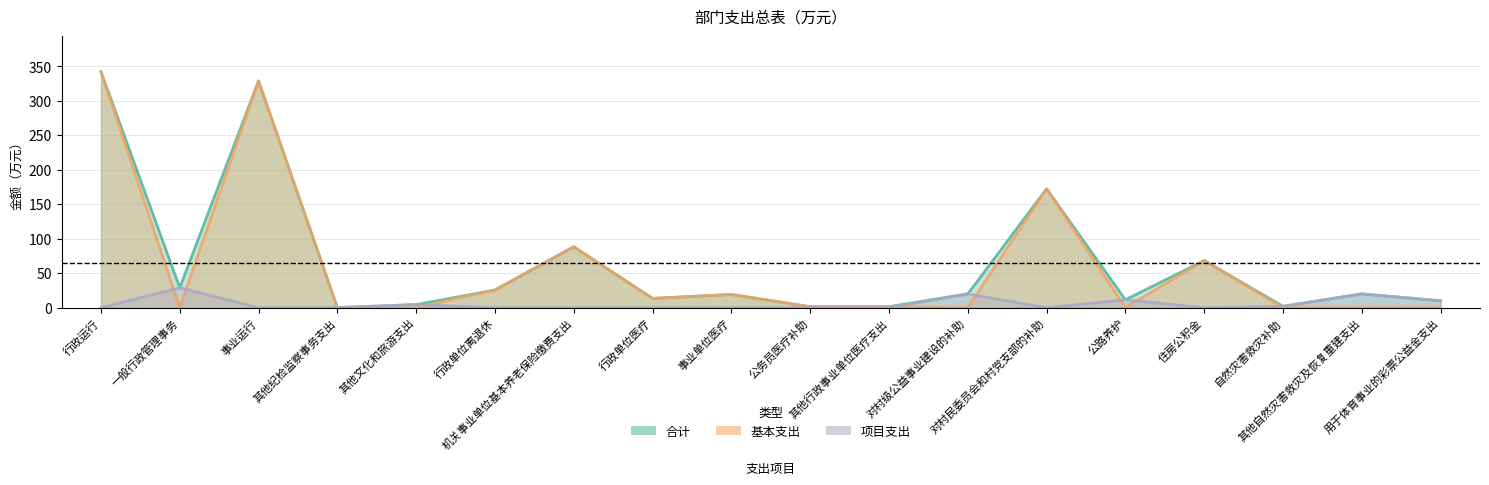

How many values in the 合计 series are below 20?

9